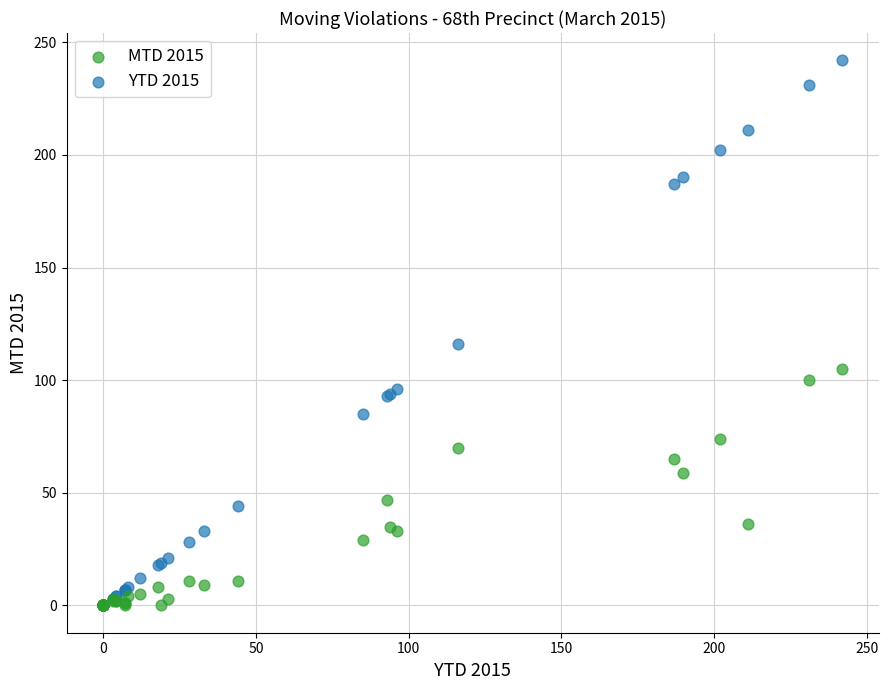

Across all series, what Y value is closest to 121?

116